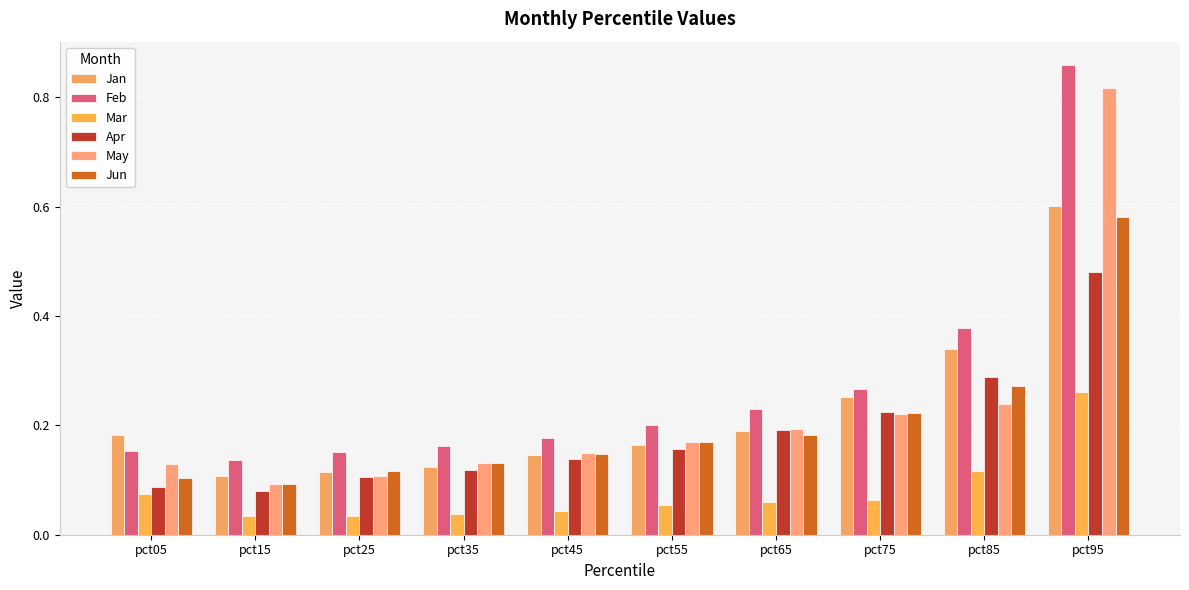

What is the minimum value for May?

0.1